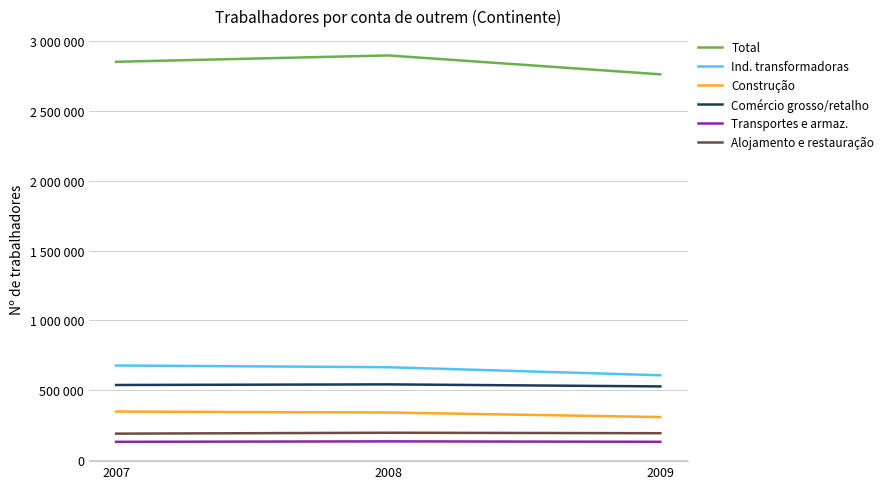

Is this an area chart (filled region under the line)?

No